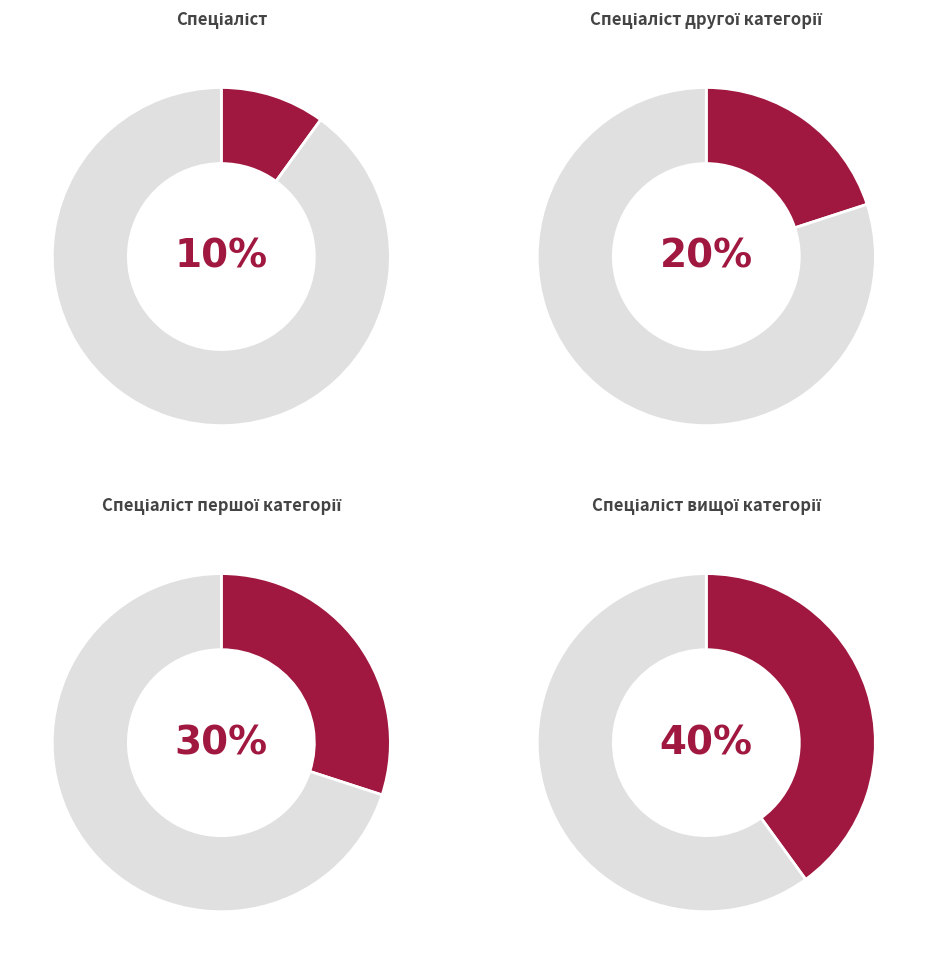

What percentage is the Спеціаліст slice, to the nearest percent?

10%